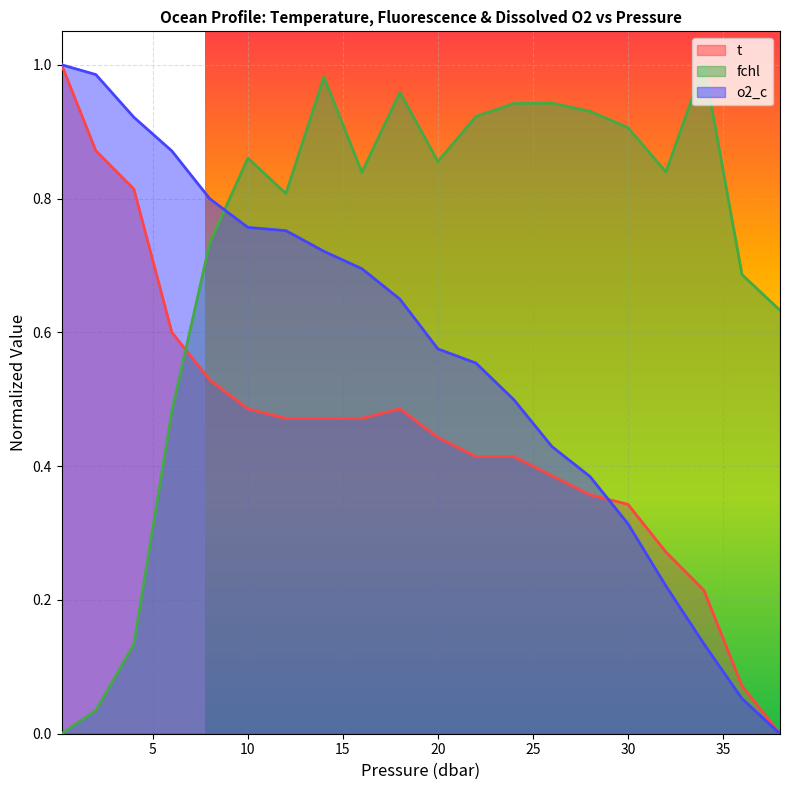

Does the chart display data point markers on the line(s)?

No